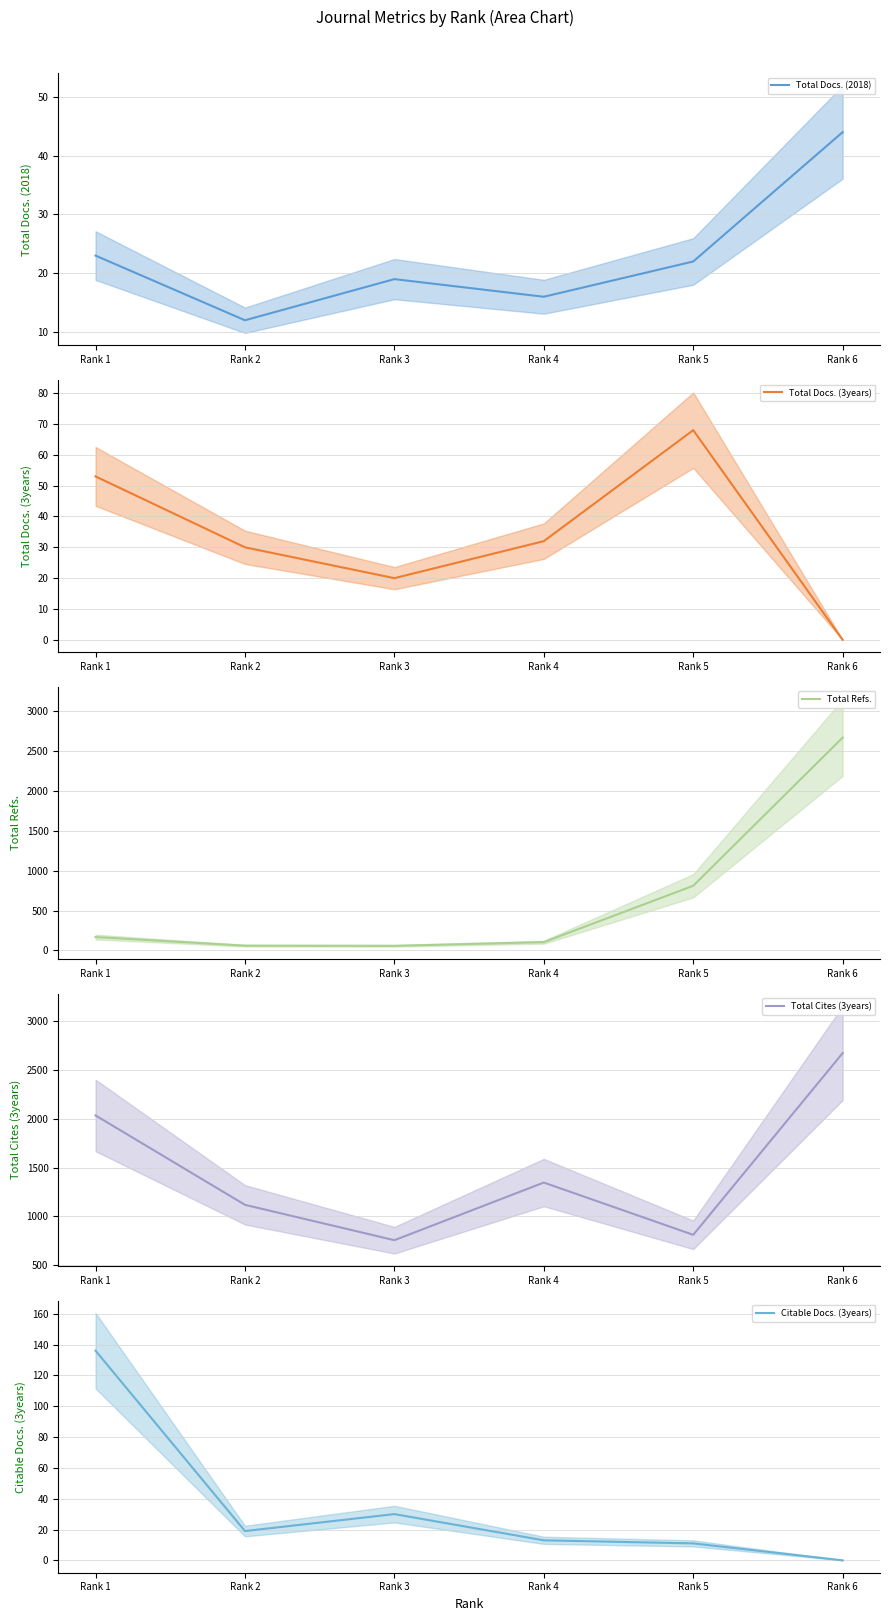

Where do Citable Docs. (3years) and Total Docs. (3years) first cross each other?

Rank 1 and Rank 2